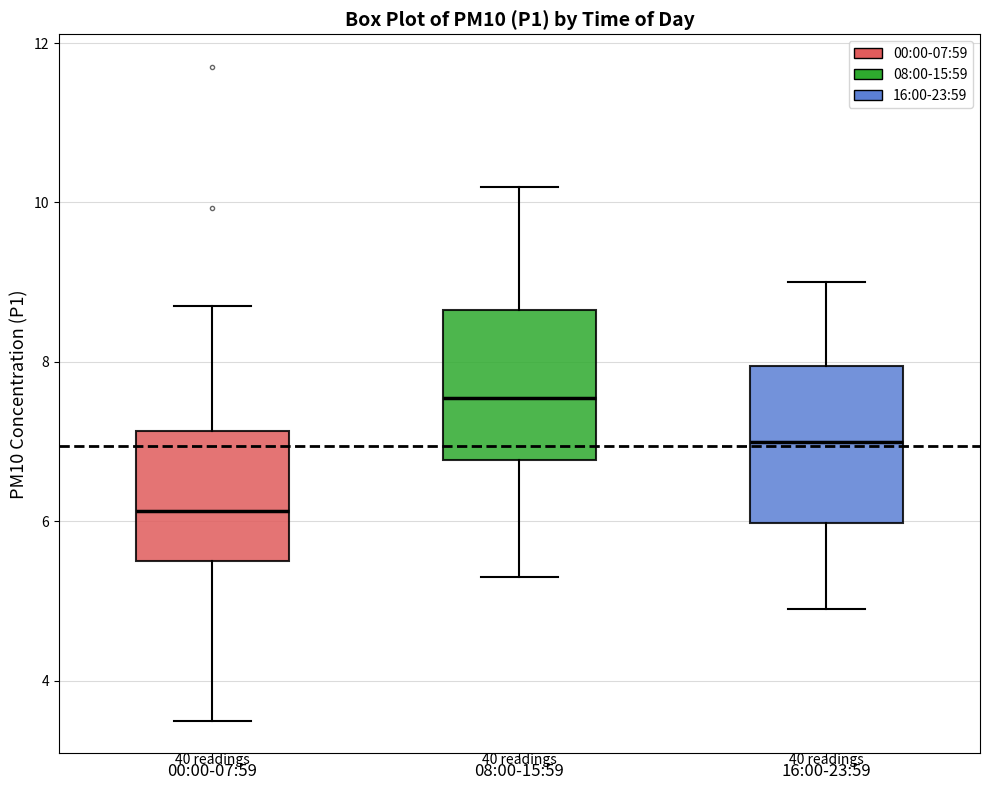

Where is the lower edge of the box for 08:00-15:59 on the y-axis? The values are not printed on the chart, so give them approximately, as read against the axis.

6.8